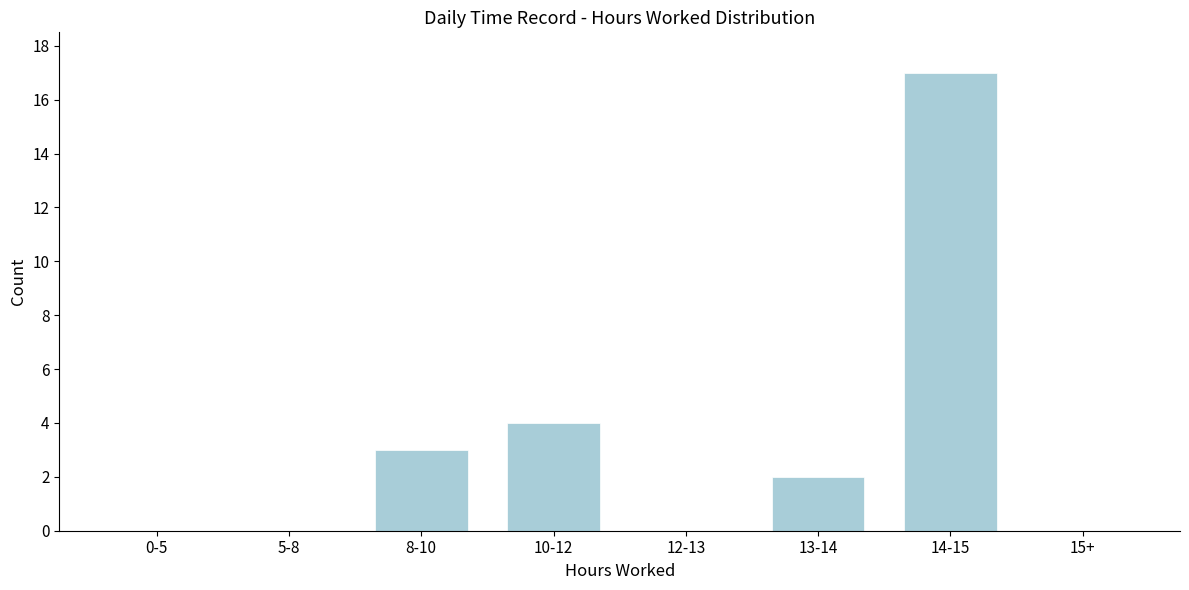

Reading left to right, extract all data points from this chart.

0-5=0	5-8=0	8-10=3	10-12=4	12-13=0	13-14=2	14-15=17	15+=0